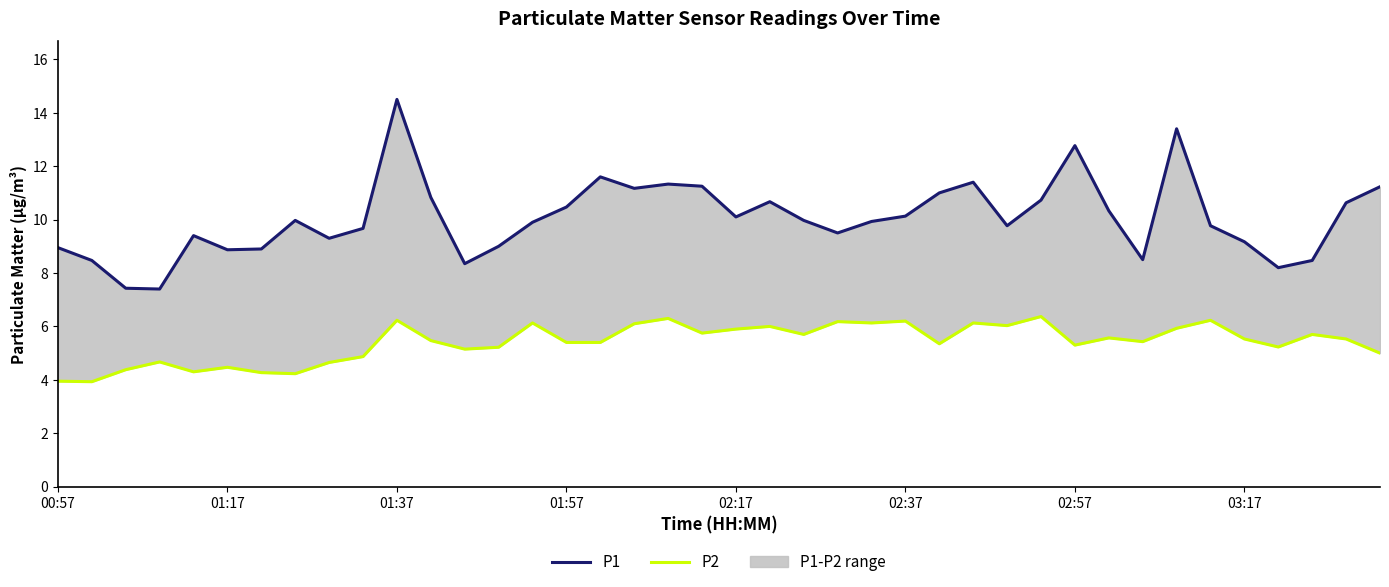

What is the value of the P2 point at the 13th from the left?

5.2